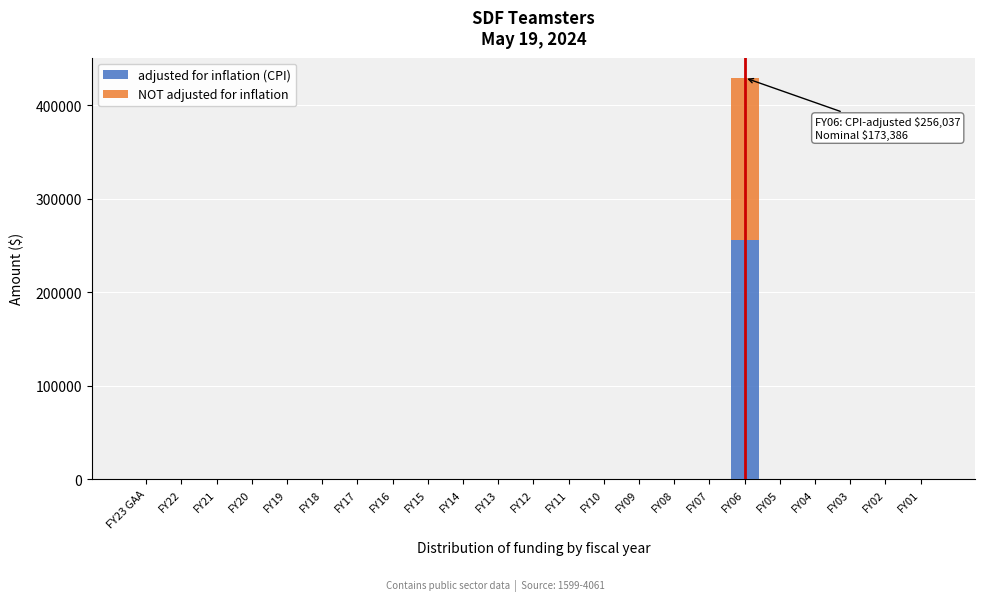

The value of adjusted for inflation (CPI) at FY06 is 136209. True or false?

False